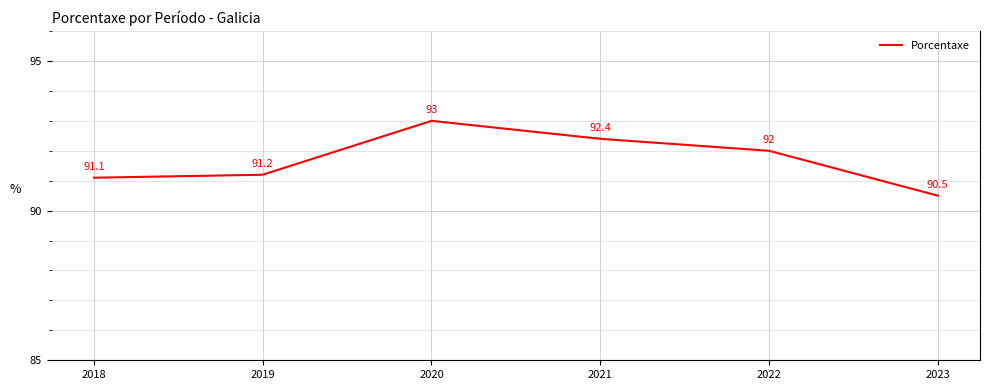

The value at 2020 is 163.1. True or false?

False